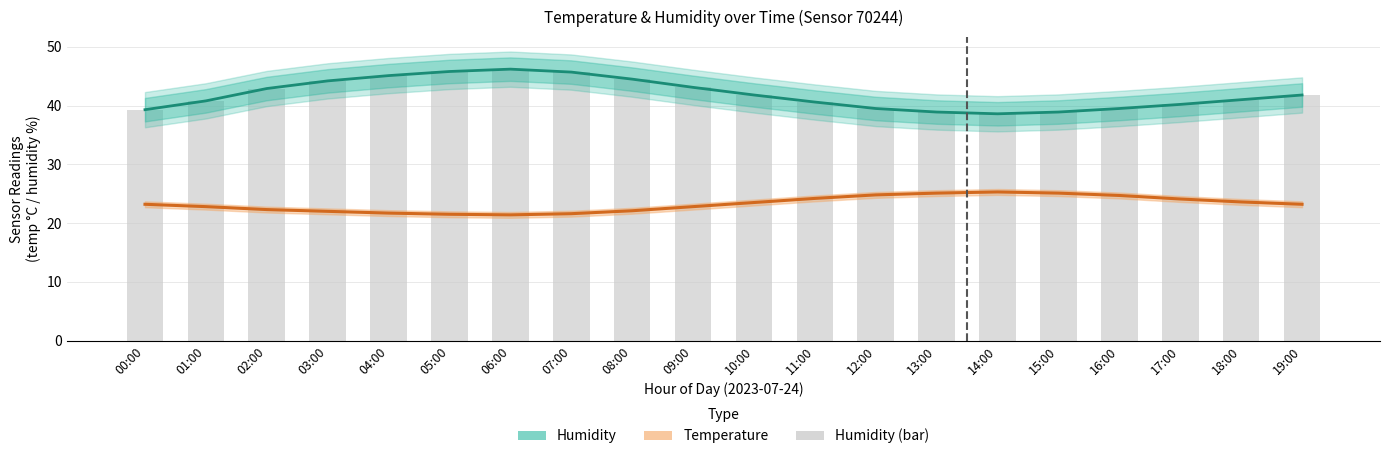

What are all the series names shown in the legend?

humidity, temperature, humidity (bar)